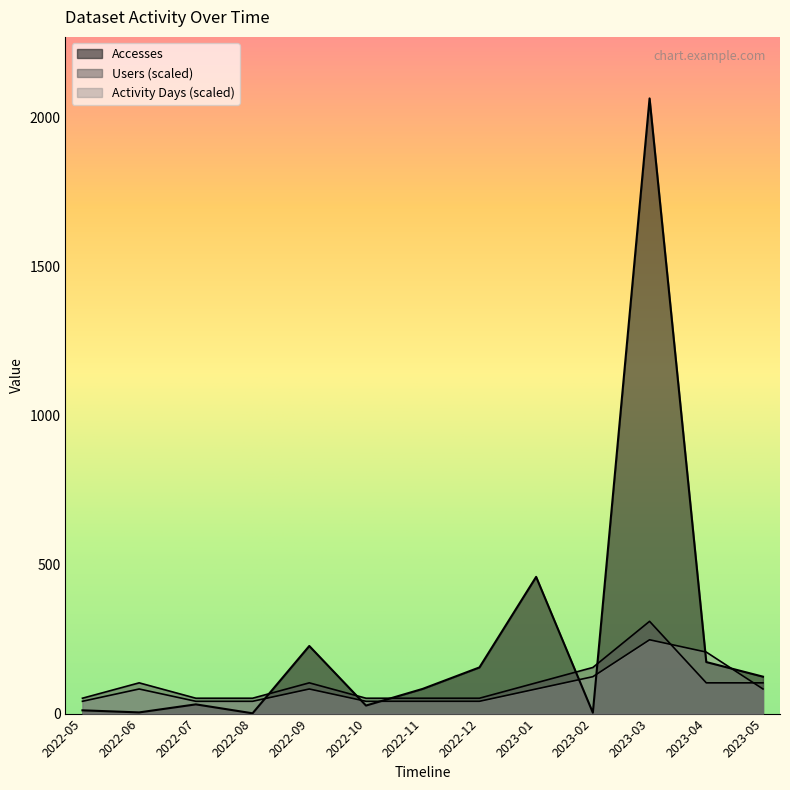

True or false: Users has more than 0 points higher than both neighbors.

True